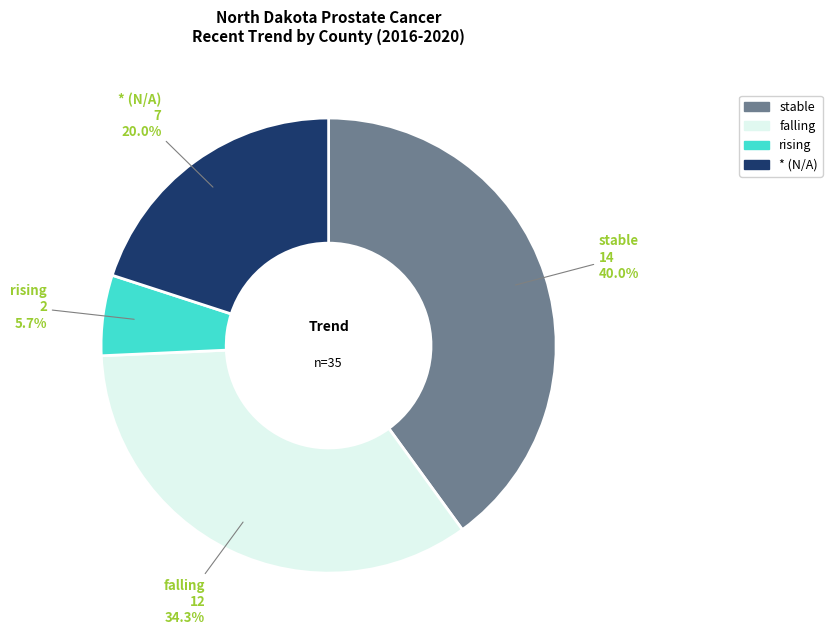

Which category has the smallest portion of the pie?

rising